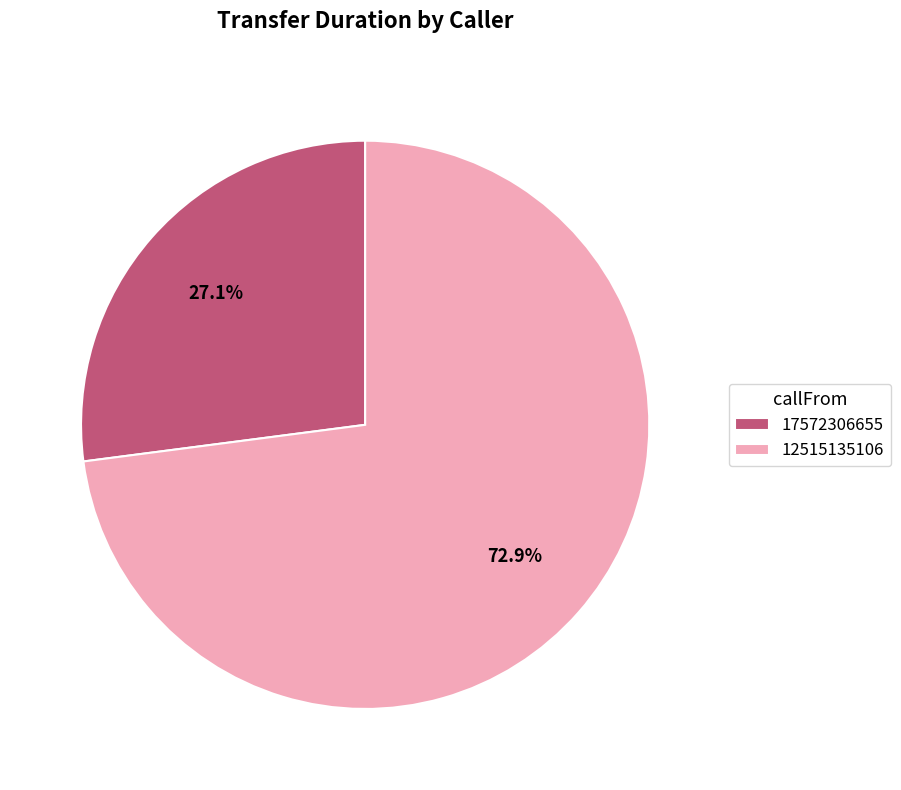

What is the largest slice in the pie chart?

12515135106